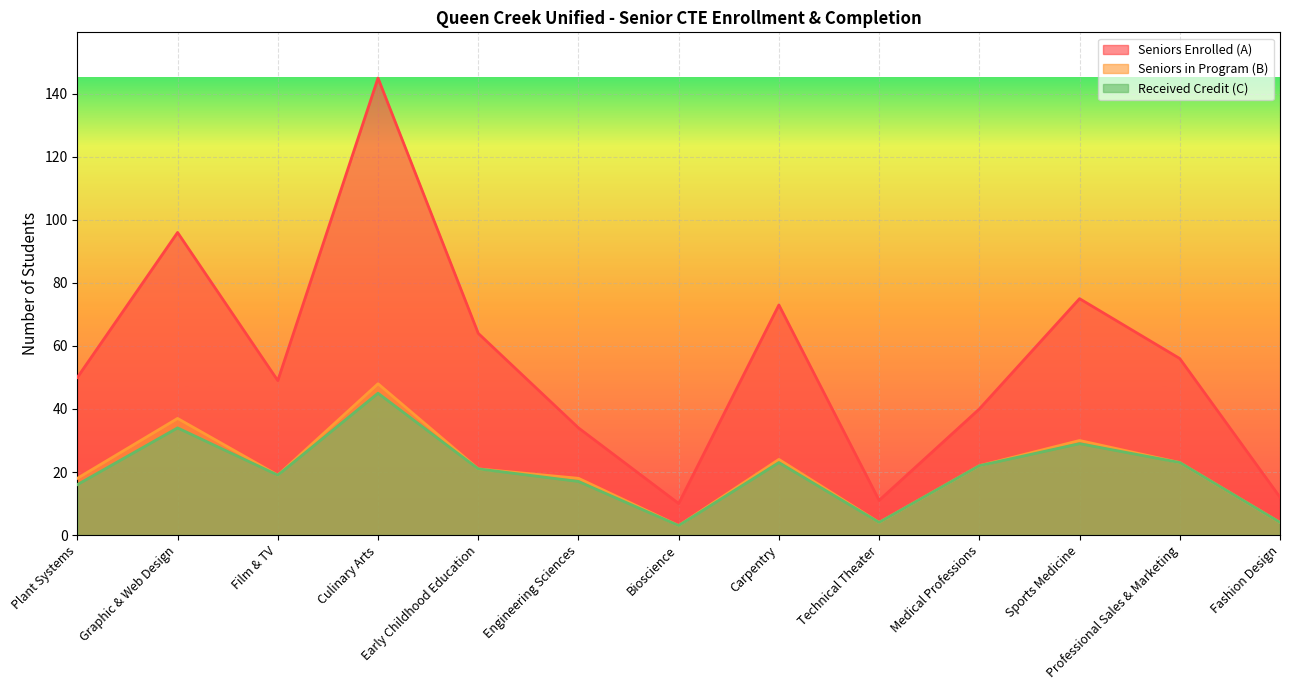

Rank the categories by Seniors Enrolled (A) value from lowest to highest.

Bioscience, Technical Theater, Fashion Design, Engineering Sciences, Medical Professions, Film & TV, Plant Systems, Professional Sales & Marketing, Early Childhood Education, Carpentry, Sports Medicine, Graphic & Web Design, Culinary Arts